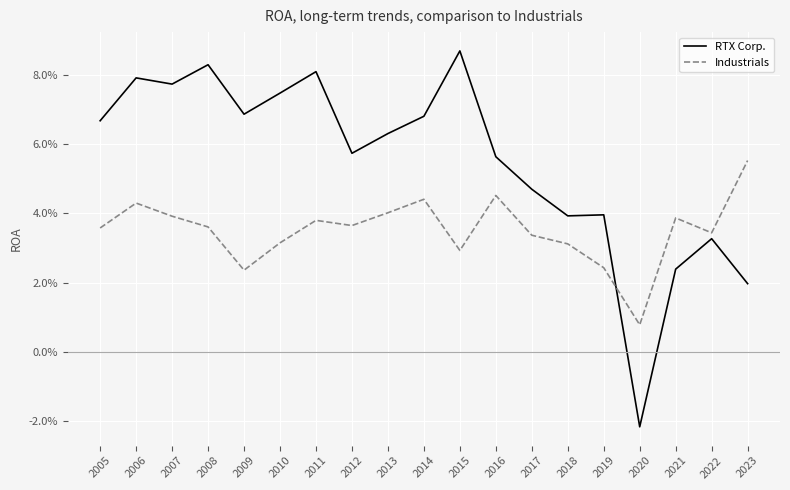

What are all the series names shown in the legend?

RTX Corp., Industrials